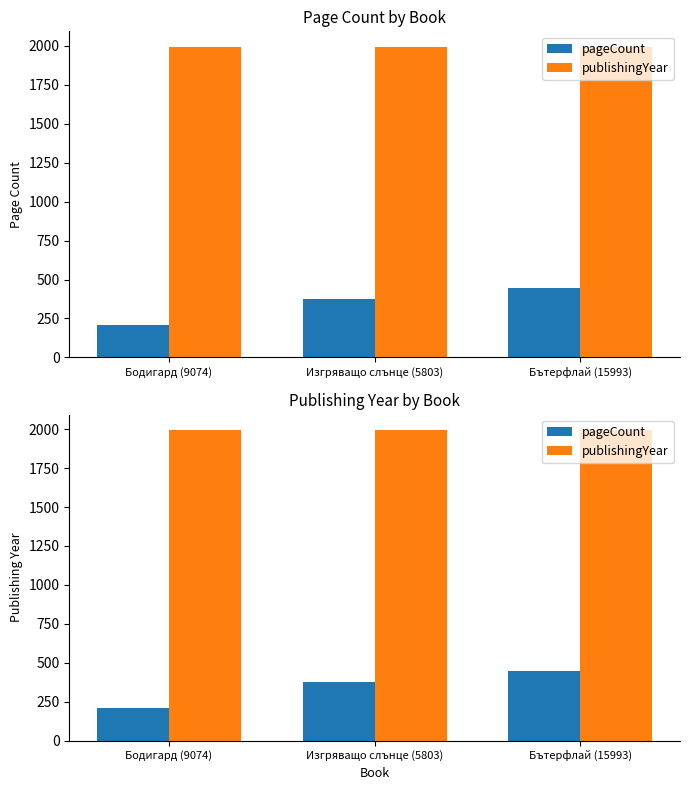

At Бодигард (9074), list the series in order from smallest to largest.

pageCount, publishingYear